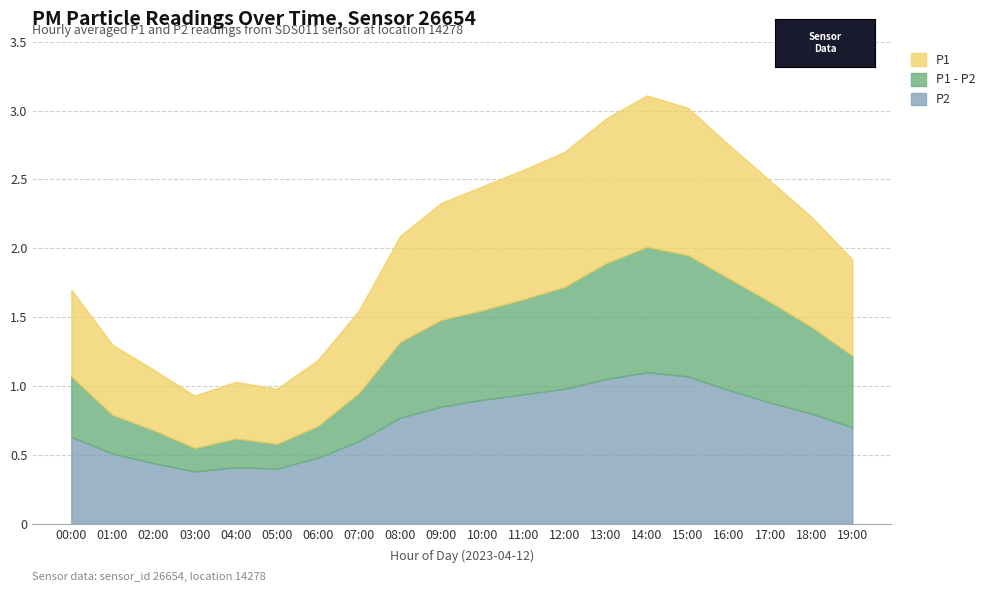

Is it true that Difference equals 0.9 at 19:00?

False